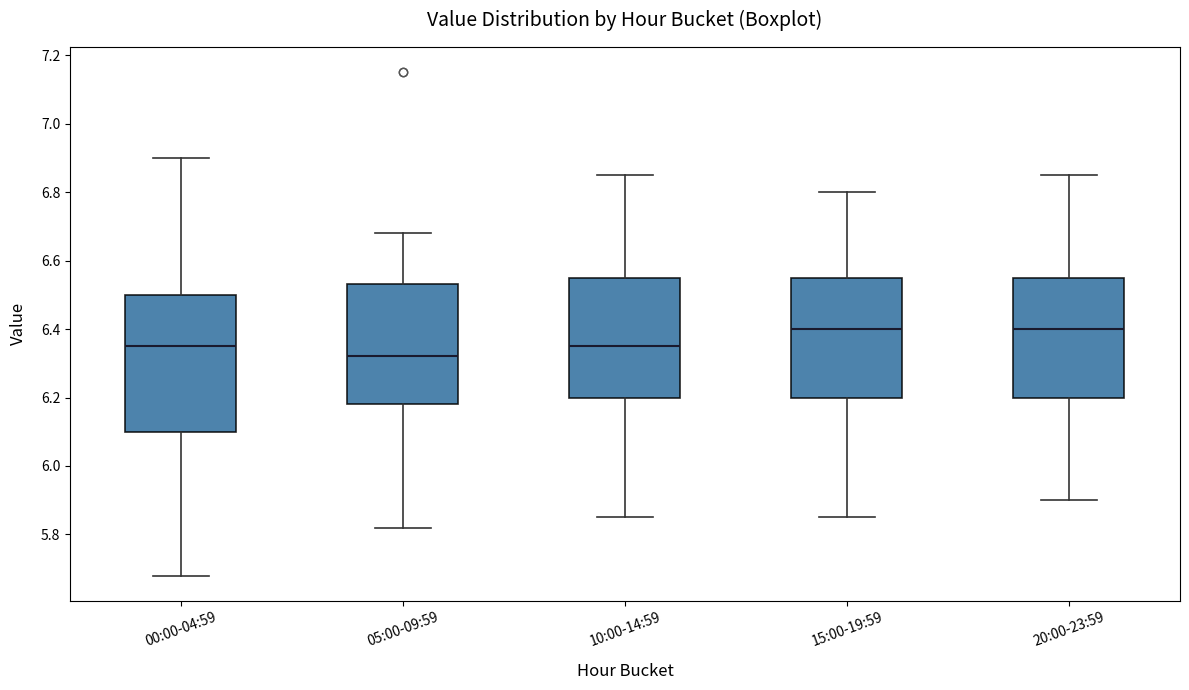

Where is the upper edge of the box for 00:00-04:59 on the y-axis? The values are not printed on the chart, so give them approximately, as read against the axis.

6.50